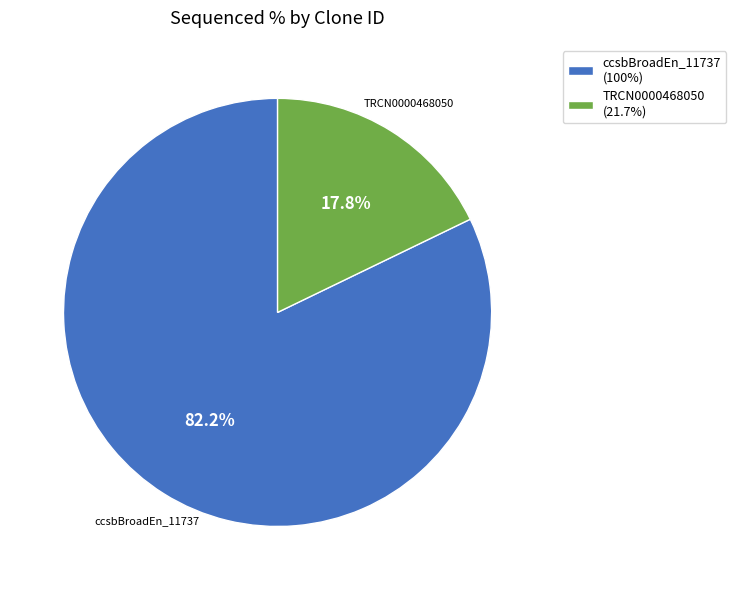

Combined, what portion of the pie is TRCN0000468050 (21.7%) and ccsbBroadEn_11737 (100%)?

100.0%